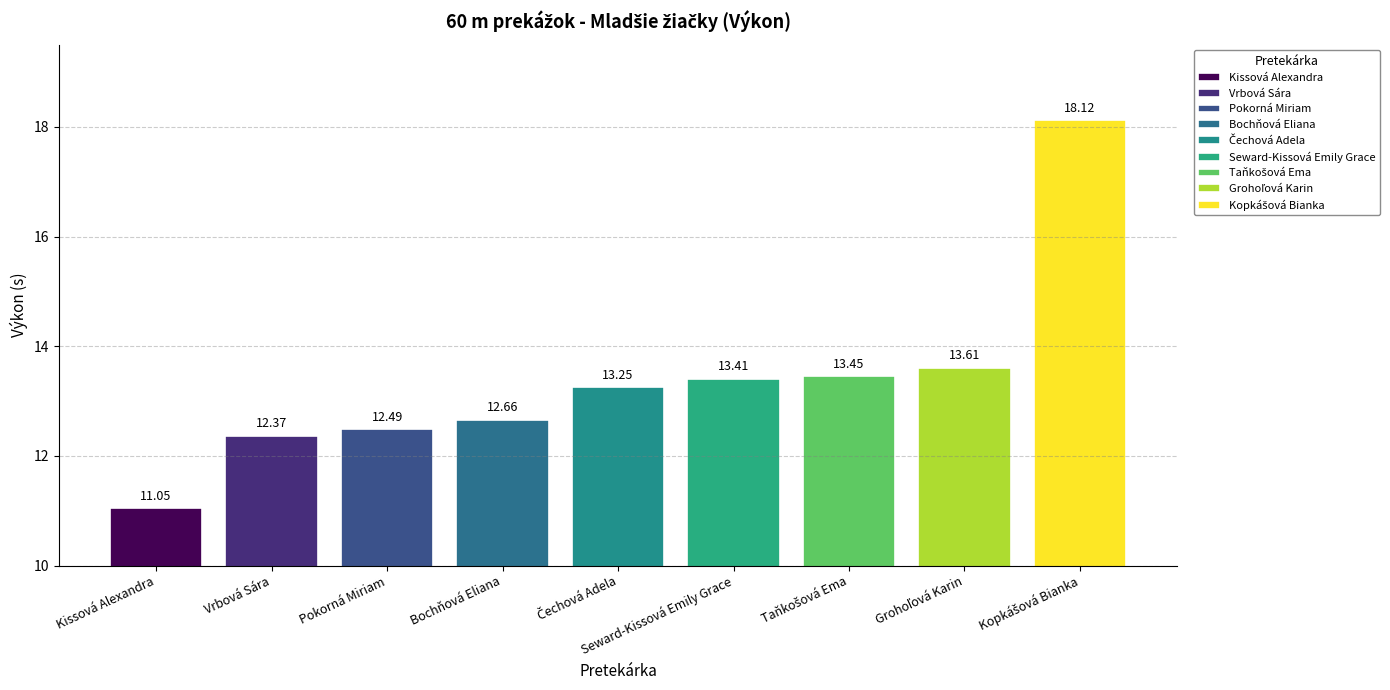

What is the approximate value at Čechová Adela?

13.2